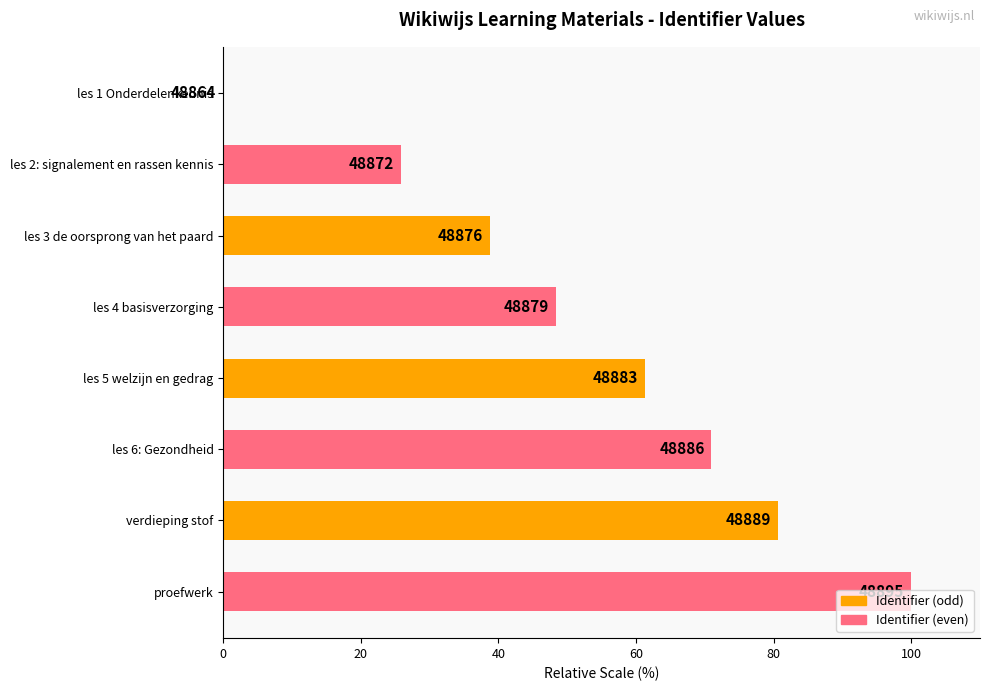

How many bars are there in total?

8